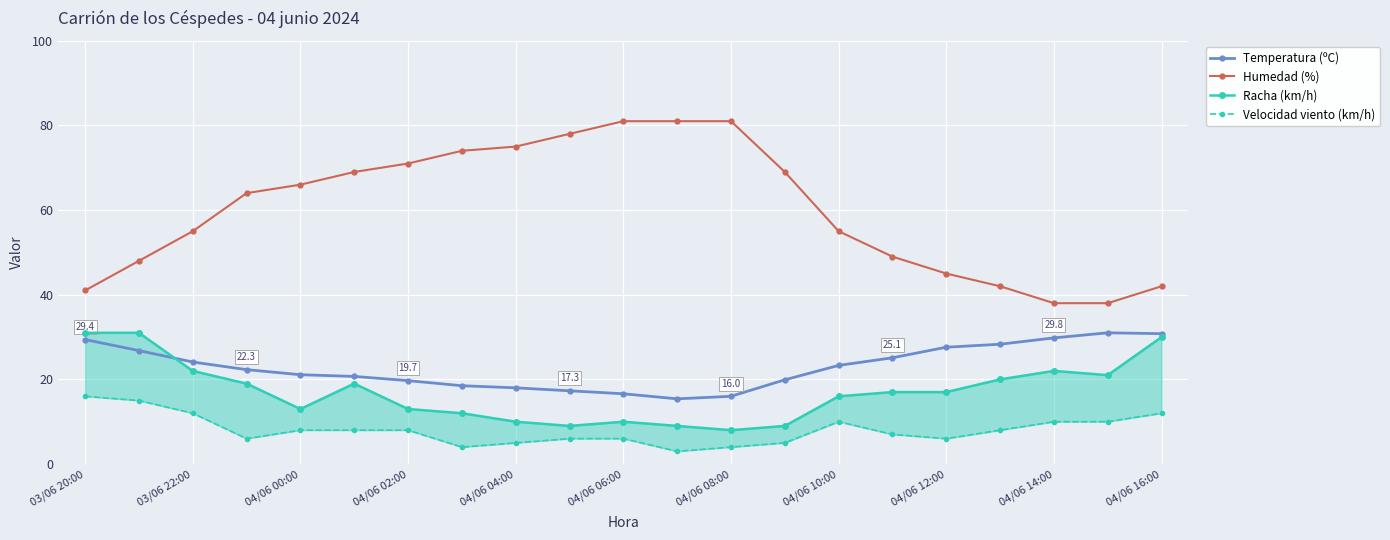

What is the spread (max minus min) of values at 17?

34.0